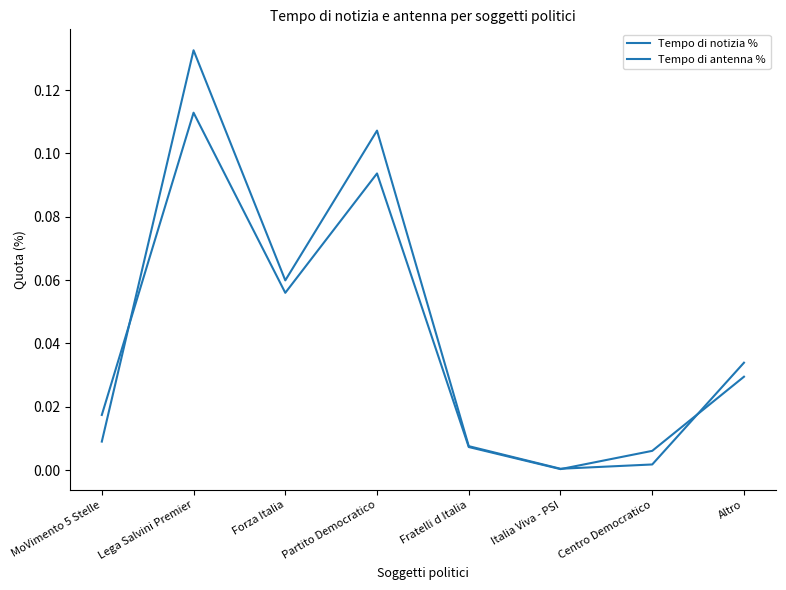

What position from the left is Forza Italia?

3